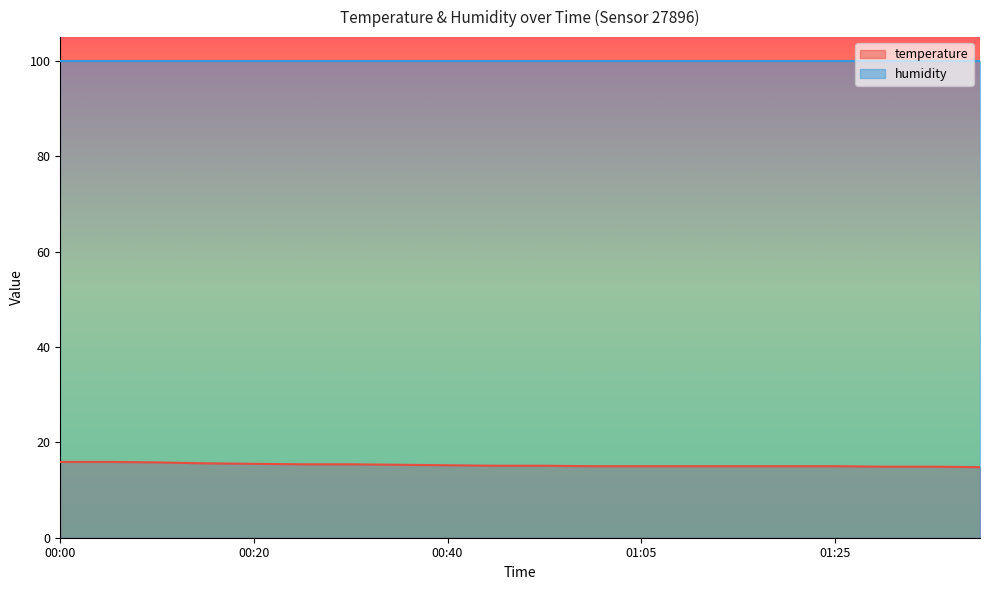

Which category has the highest value across all series?

00:00